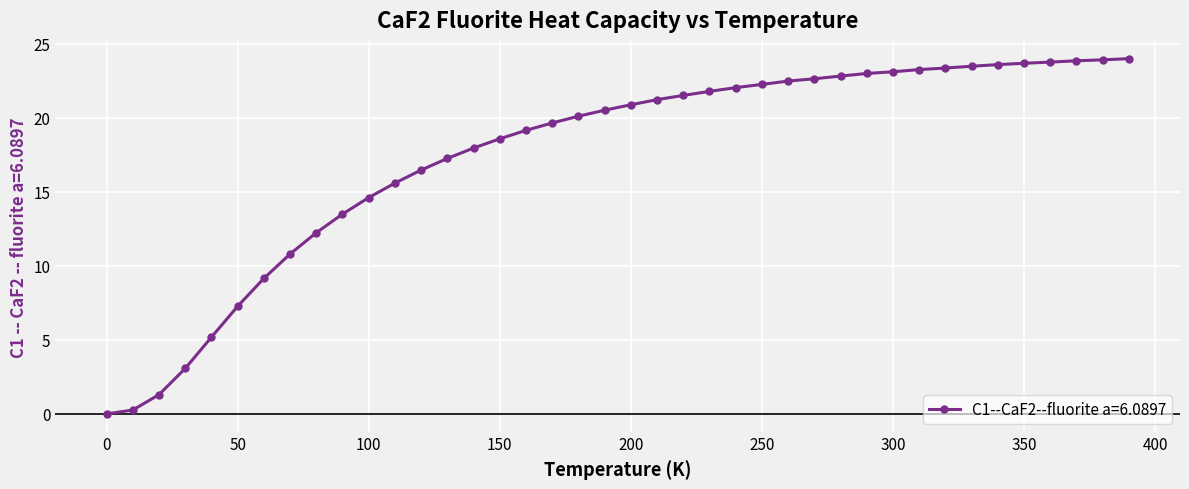

What is the sum of all values?

699.4